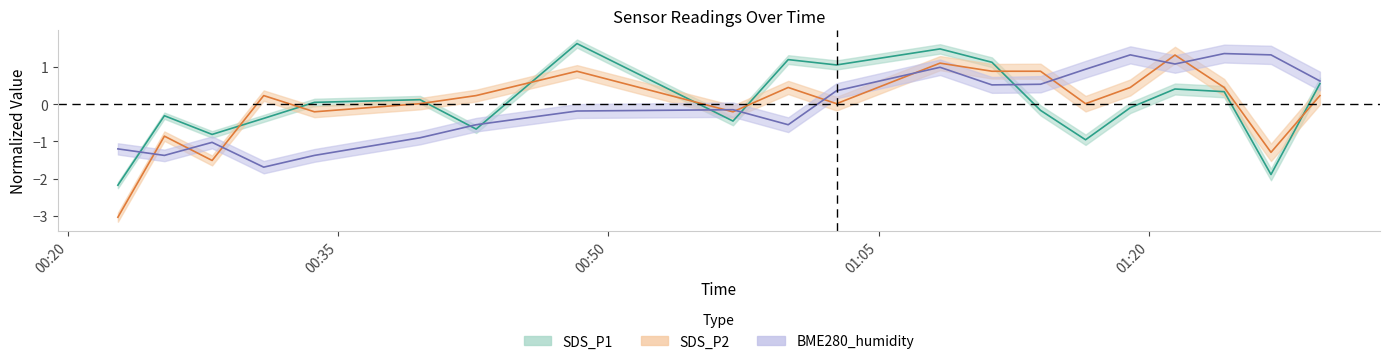

Rank the series by their average value, from lowest to highest.

BME280_humidity, SDS_P2, SDS_P1